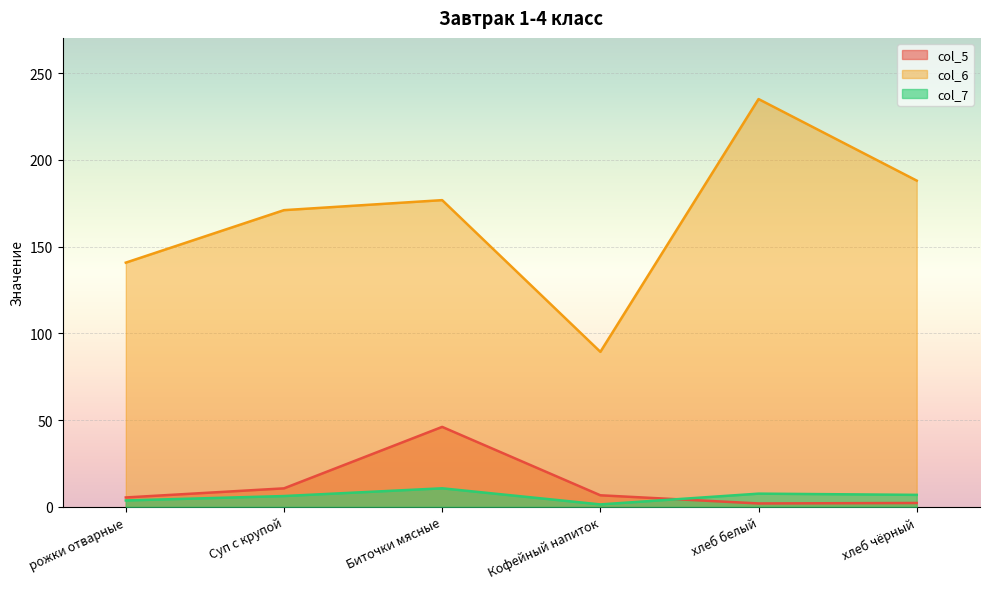

What is the difference between the col_5 values at рожки отварные and хлеб белый?

3.5